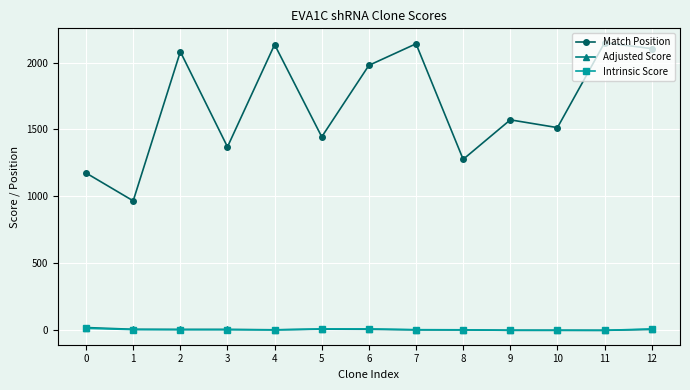

What is the value of the Intrinsic Score point at the 7th from the left?

10.8